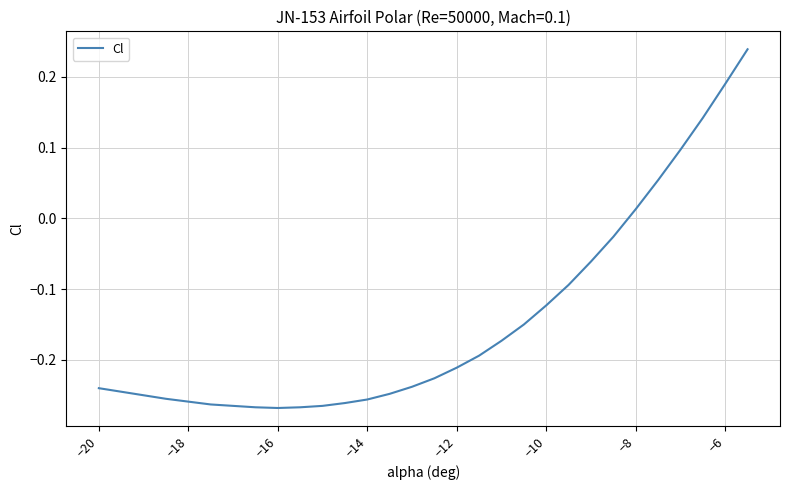

What is the difference between the maximum and minimum values?

0.5